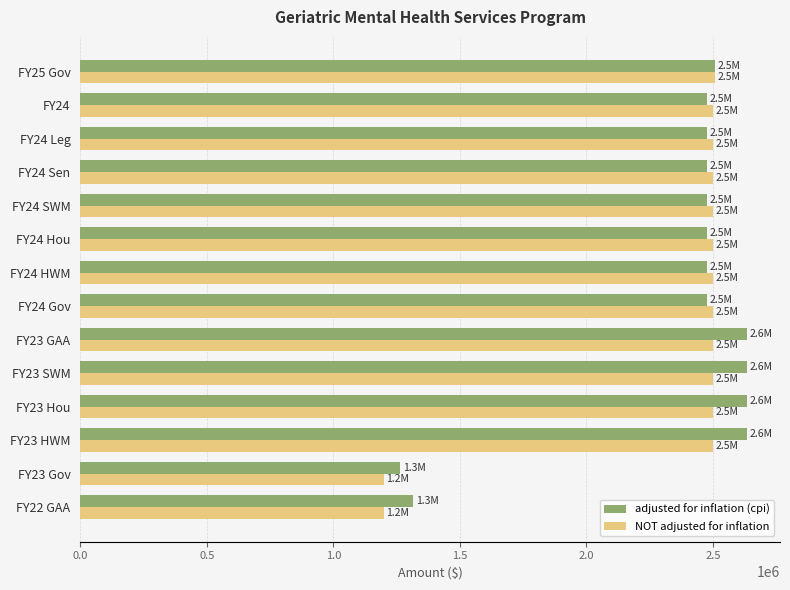

What is the sum of all NOT adjusted for inflation values?

32409293